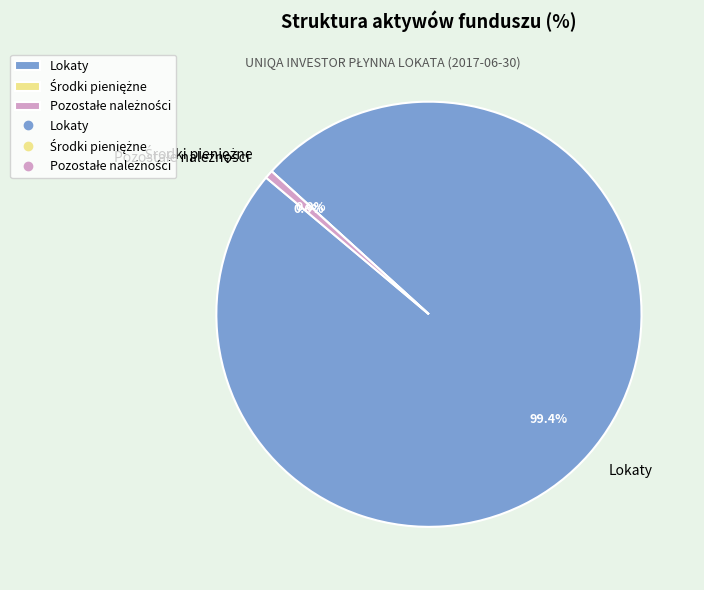

Between Lokaty and Środki pieniężne, which is larger?

Lokaty